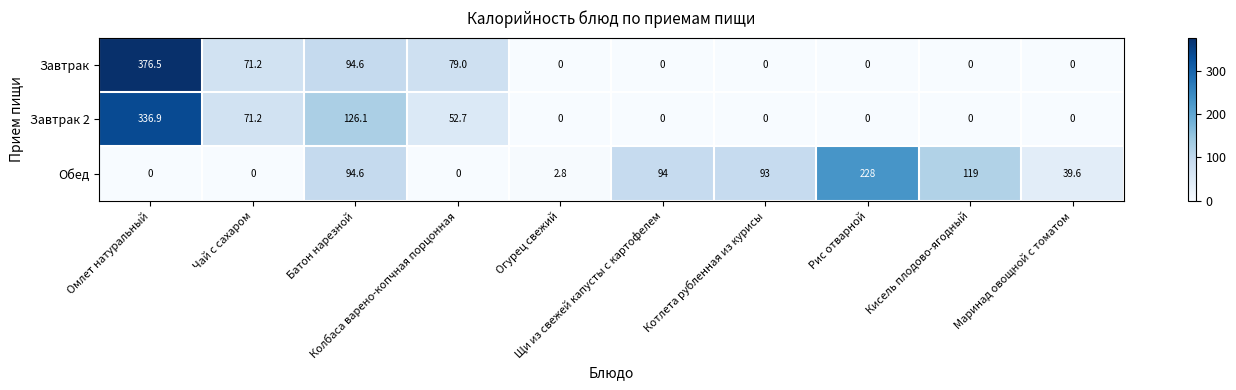

Which series has the largest total across all categories?

Обед